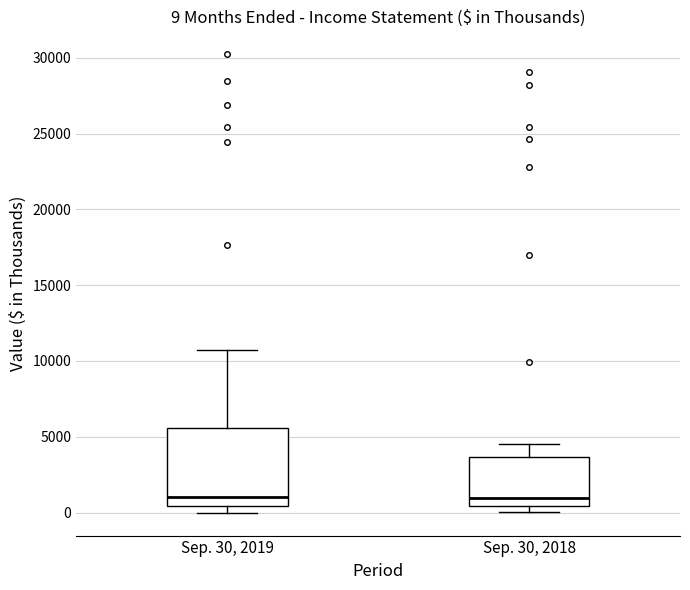

Comparing the boxes themselves (not the whiskers), which one is the tallest?

Sep. 30, 2019